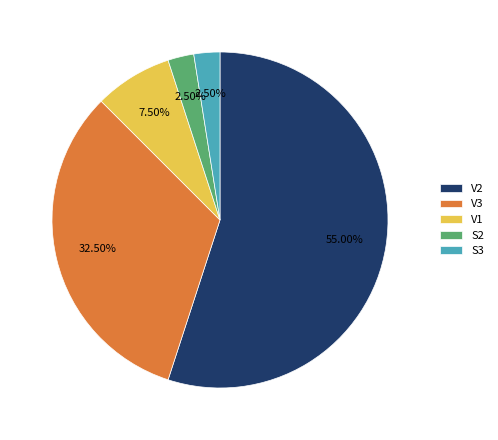

Which has a higher value, S2 or V1?

V1